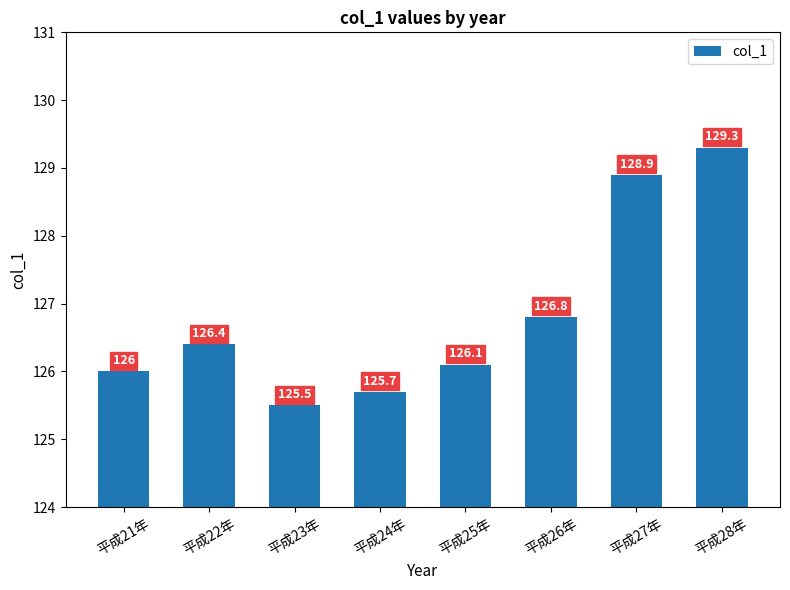

What is the approximate value at 平成22年?

126.4